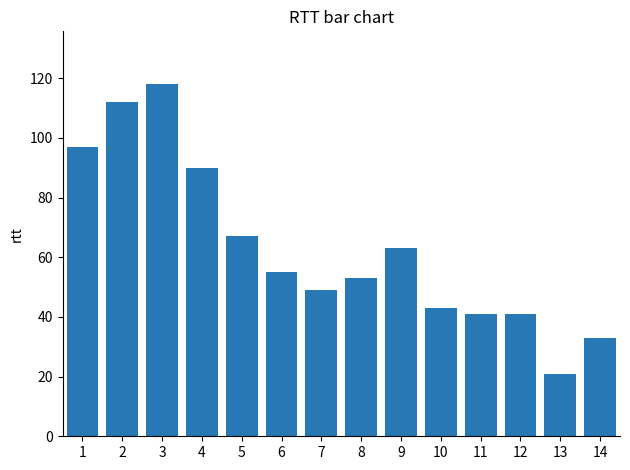

At which label does the data first exceed 55?

1